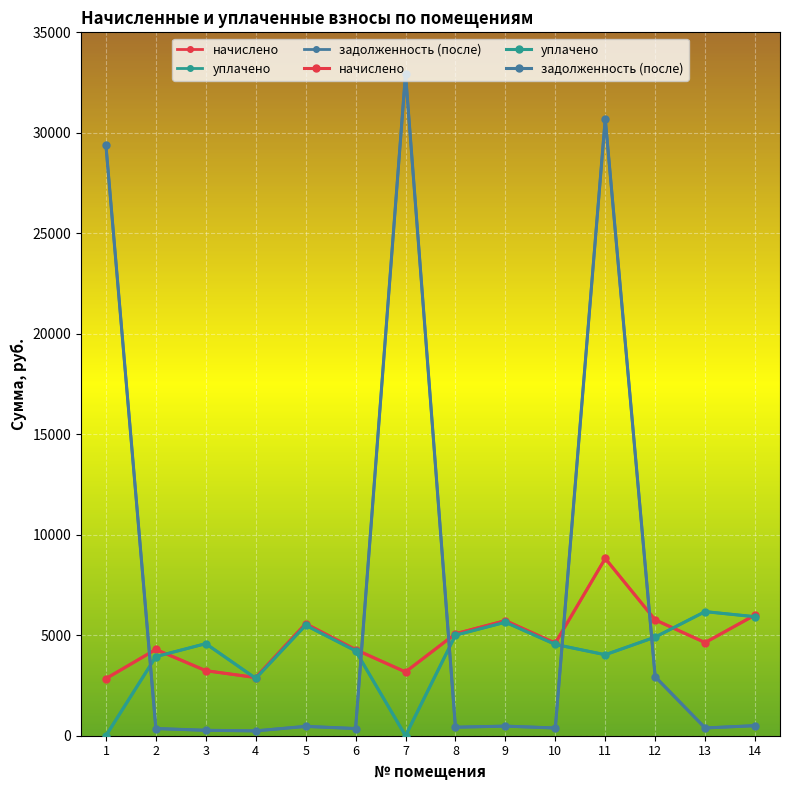

Which series has the largest total across all categories?

задолженность (после)